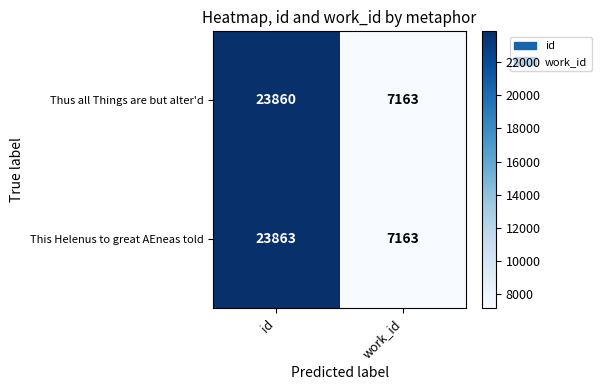

The This Helenus to great AEneas told series shows 10544 at work_id. True or false?

False